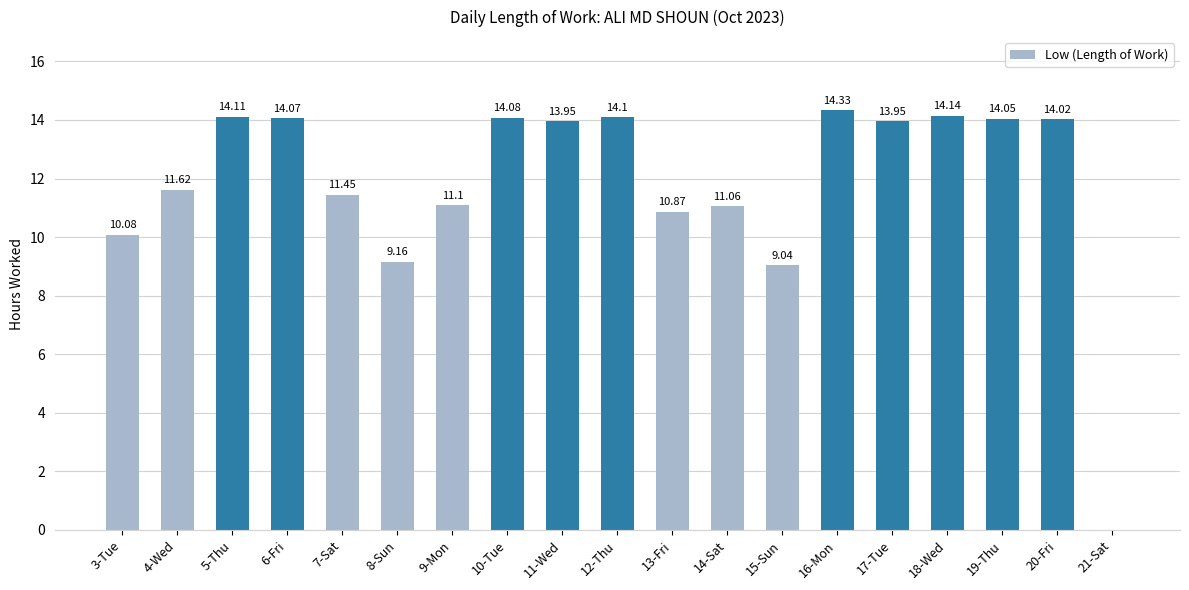

Approximately how many times larger is the value at 4-Wed compared to 7-Sat?

1.0